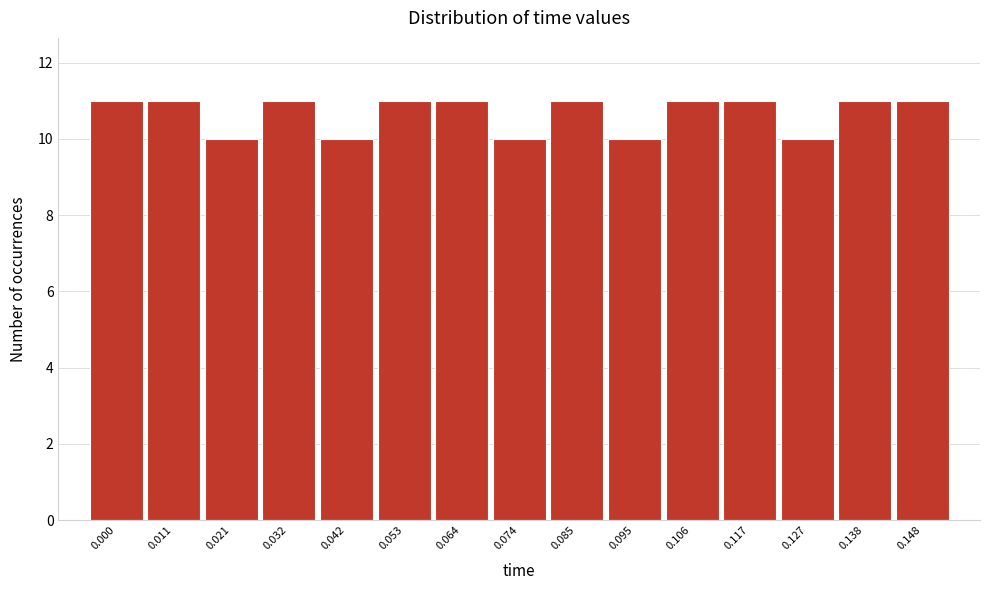

Reading right to left, extract all data points from this chart.

0.148=11	0.138=11	0.127=10	0.117=11	0.106=11	0.095=10	0.085=11	0.074=10	0.064=11	0.053=11	0.042=10	0.032=11	0.021=10	0.011=11	0.000=11